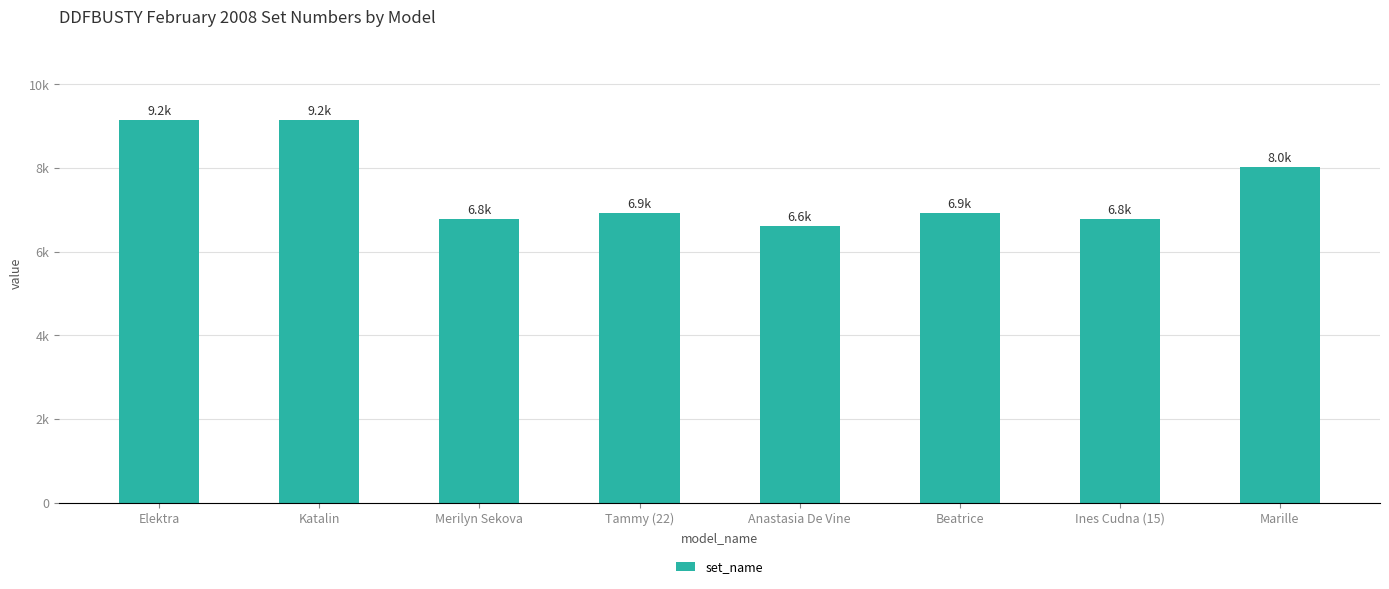

What is the value of the 8th bar from the left?

8031